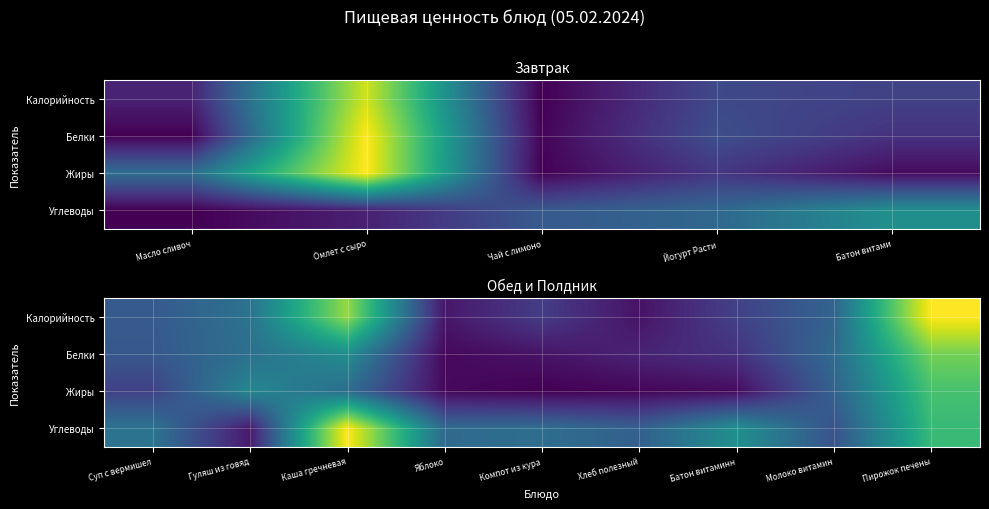

At how many categories does at least one series exceed 0?

9